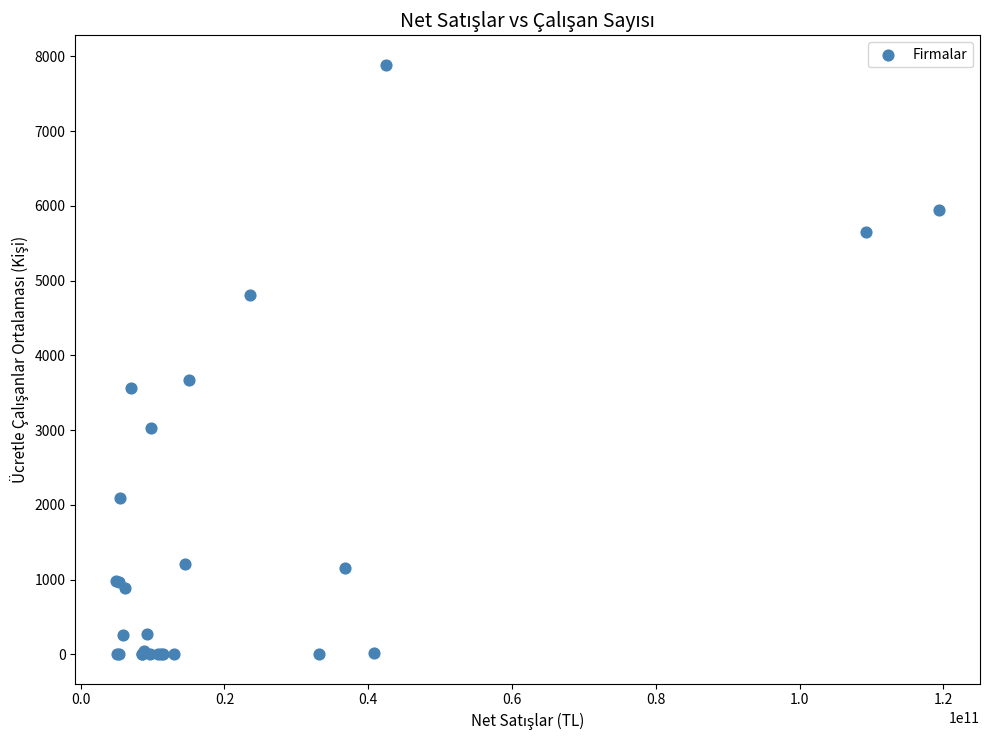

What Y value in the scatter plot is closest to 3943?

3668